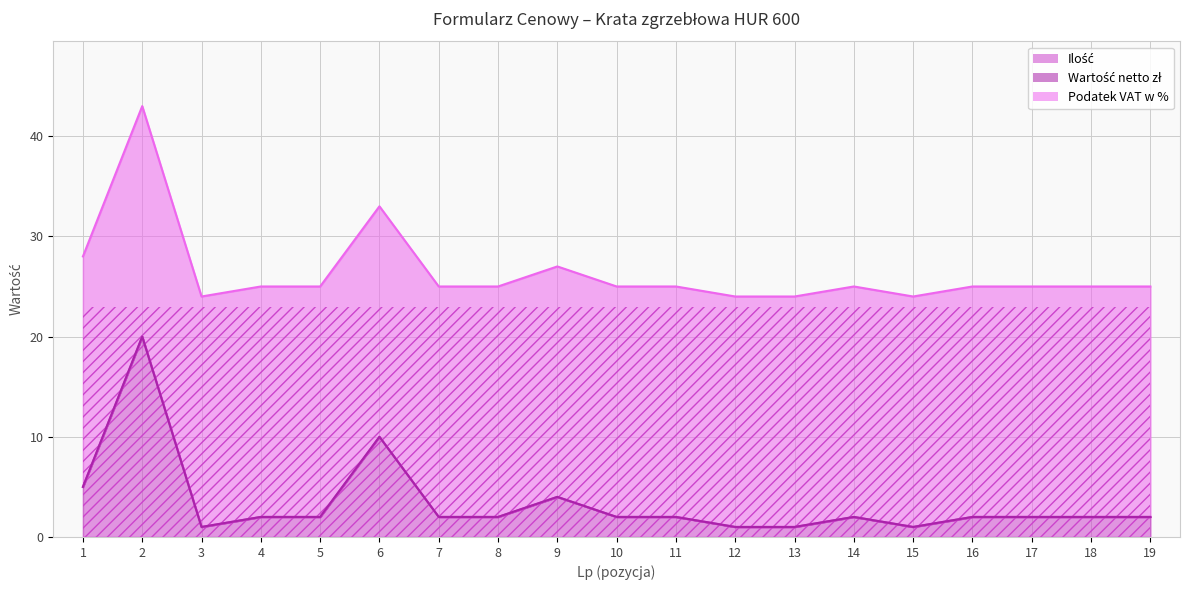

Which series has the largest total across all categories?

Podatek VAT w %